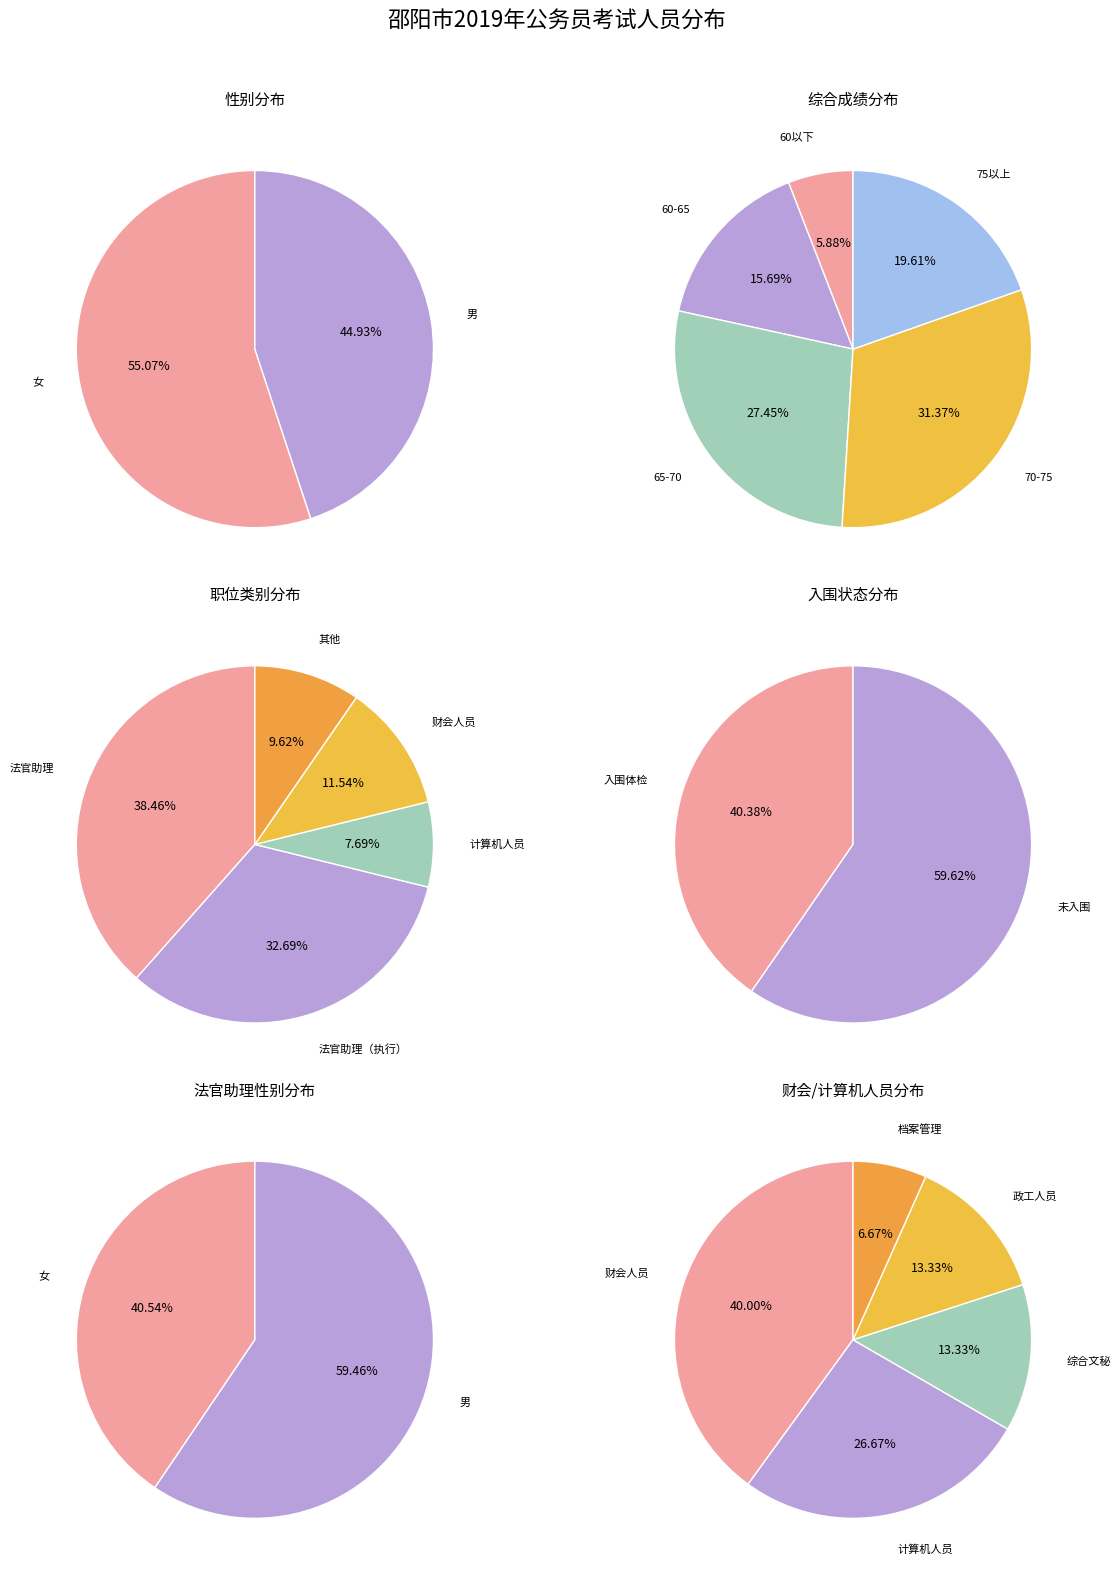

What is the change in value from 女 to 男?

-7